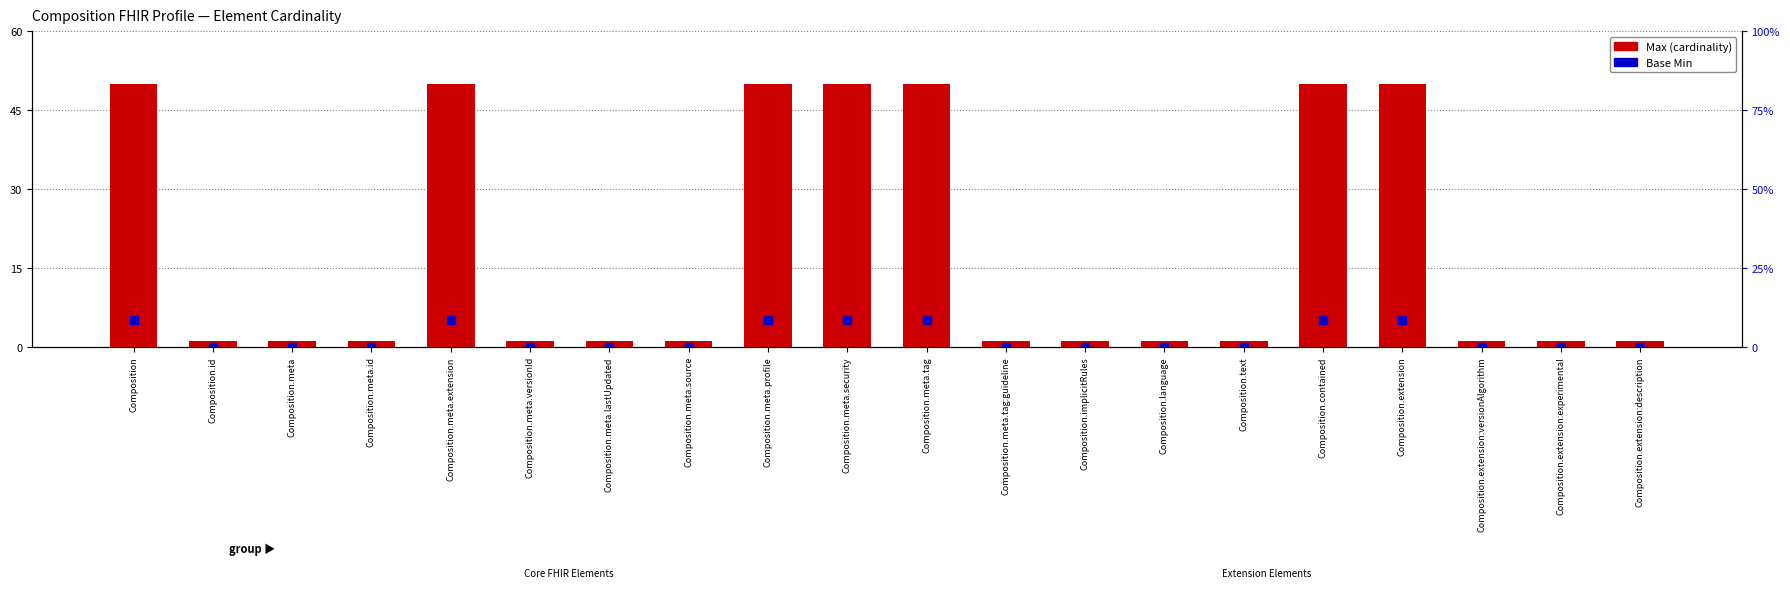

Which series has the largest total across all categories?

Max (cardinality)